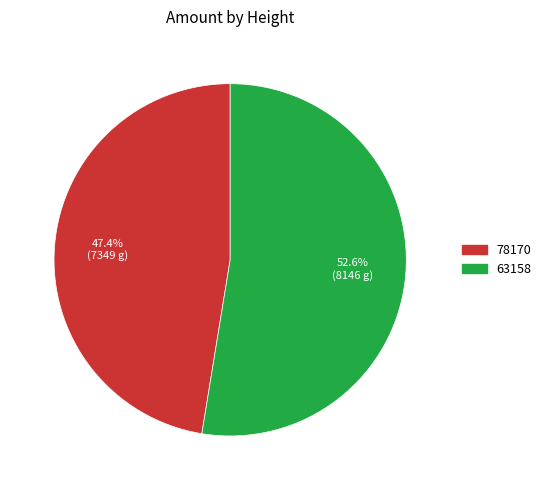

To the nearest percent, what is the difference between the largest and smallest slice percentages?

5%